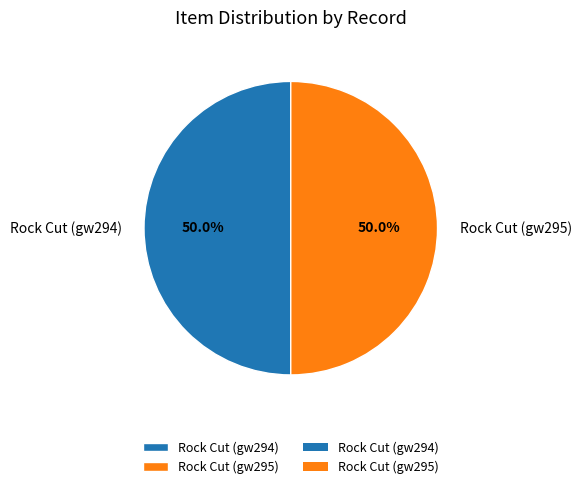

To the nearest percent, what is the combined percentage of Rock Cut (gw294) and Rock Cut (gw295)?

100%